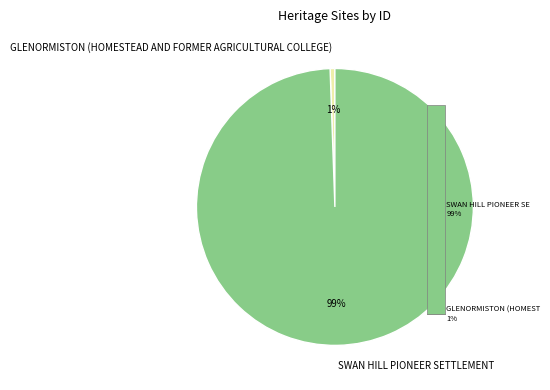

Which category accounts for the majority?

SWAN HILL PIONEER SETTLEMENT